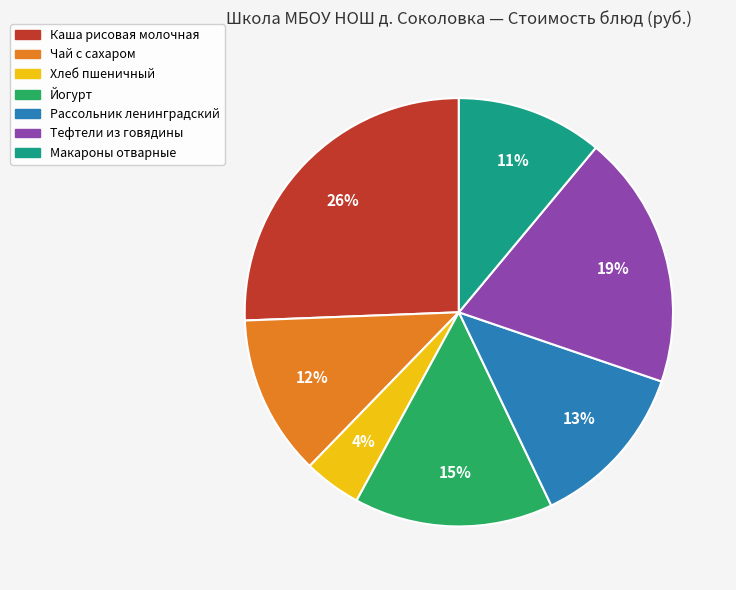

Does Тефтели из говядины account for over 50% of the chart?

No